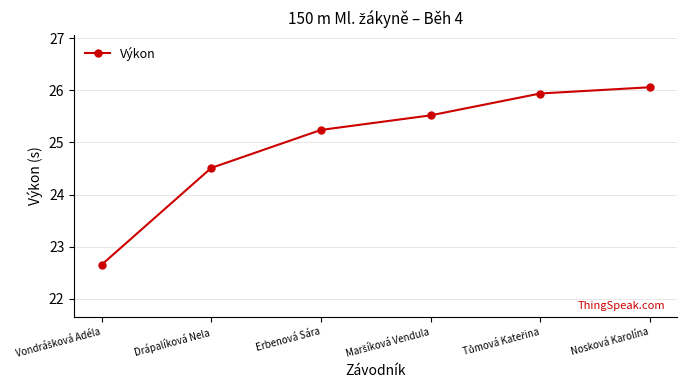

What is the average value?

25.0